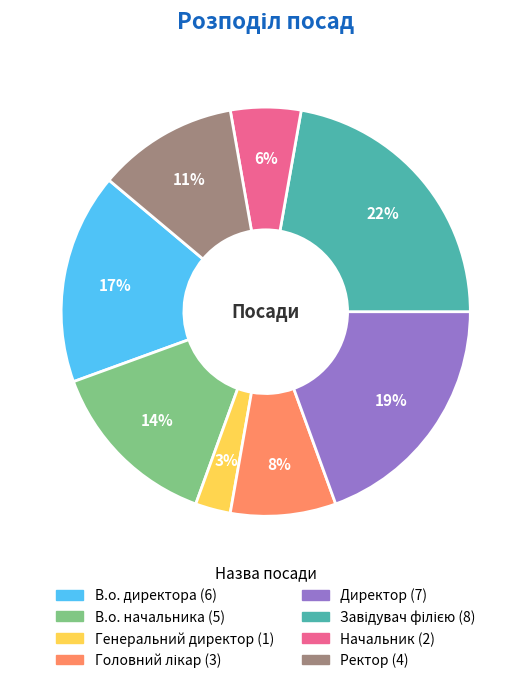

Between В.о. начальника and Ректор, which is larger?

В.о. начальника